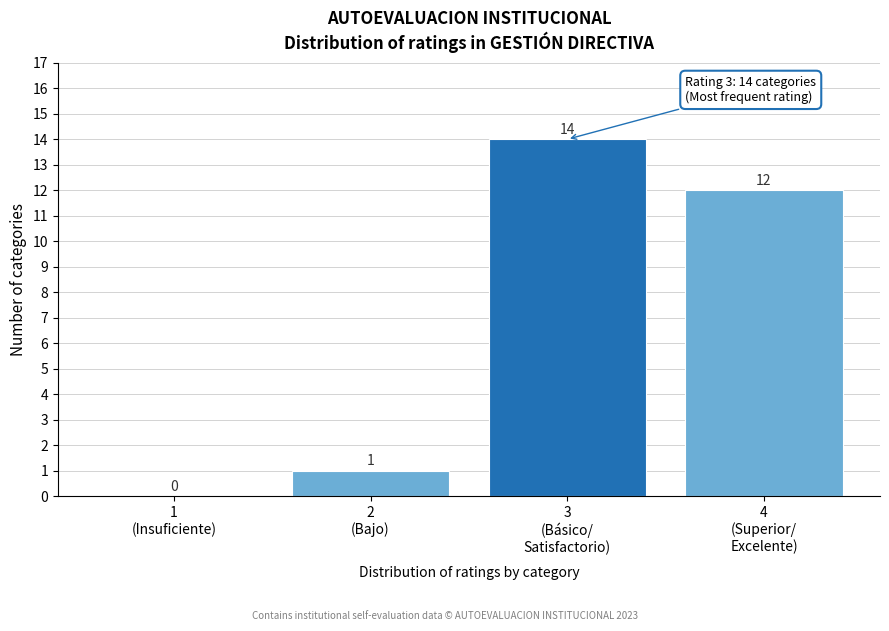

What is the sum of all values?

27